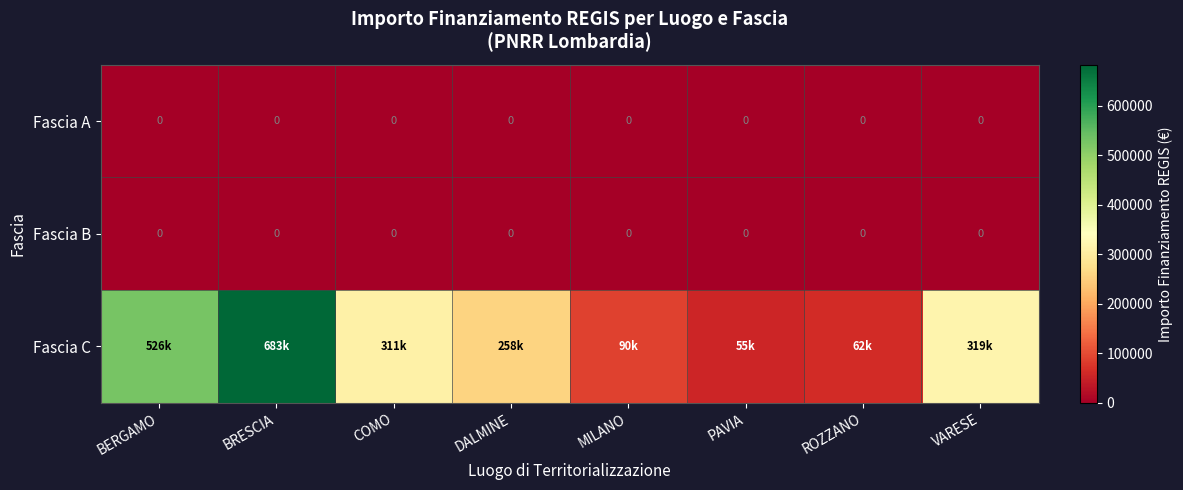

What is the total value across all series at MILANO?

90268.6